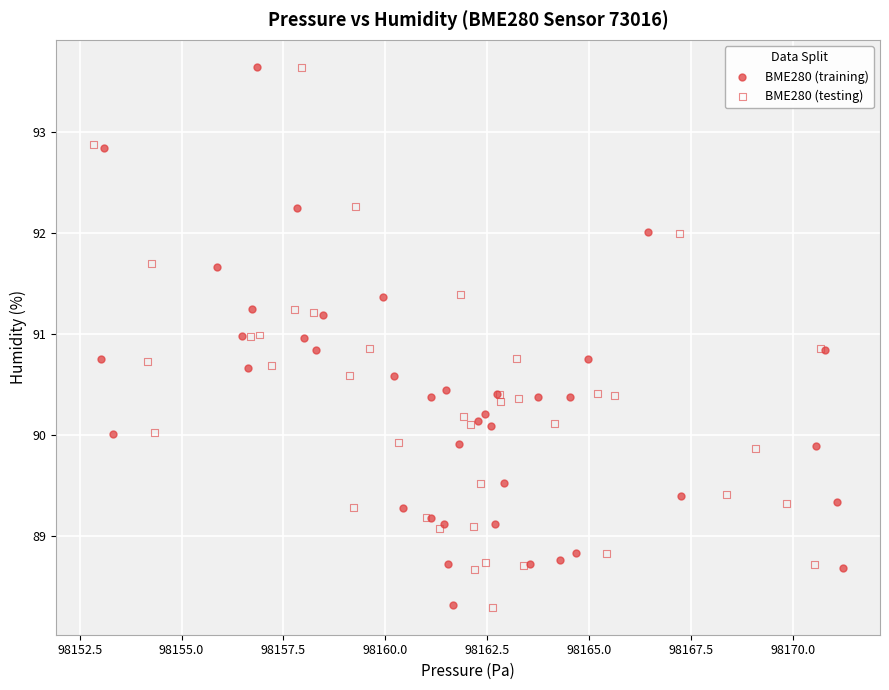

Which series has the widest spread of Y values?

BME280 (testing)